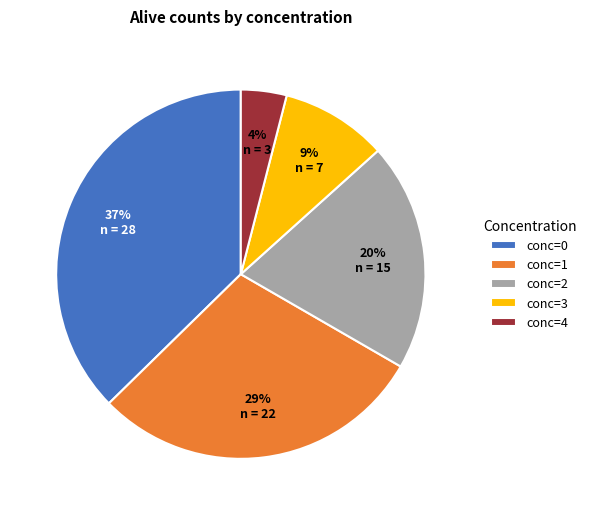

Which category has the biggest portion of the pie?

conc=0